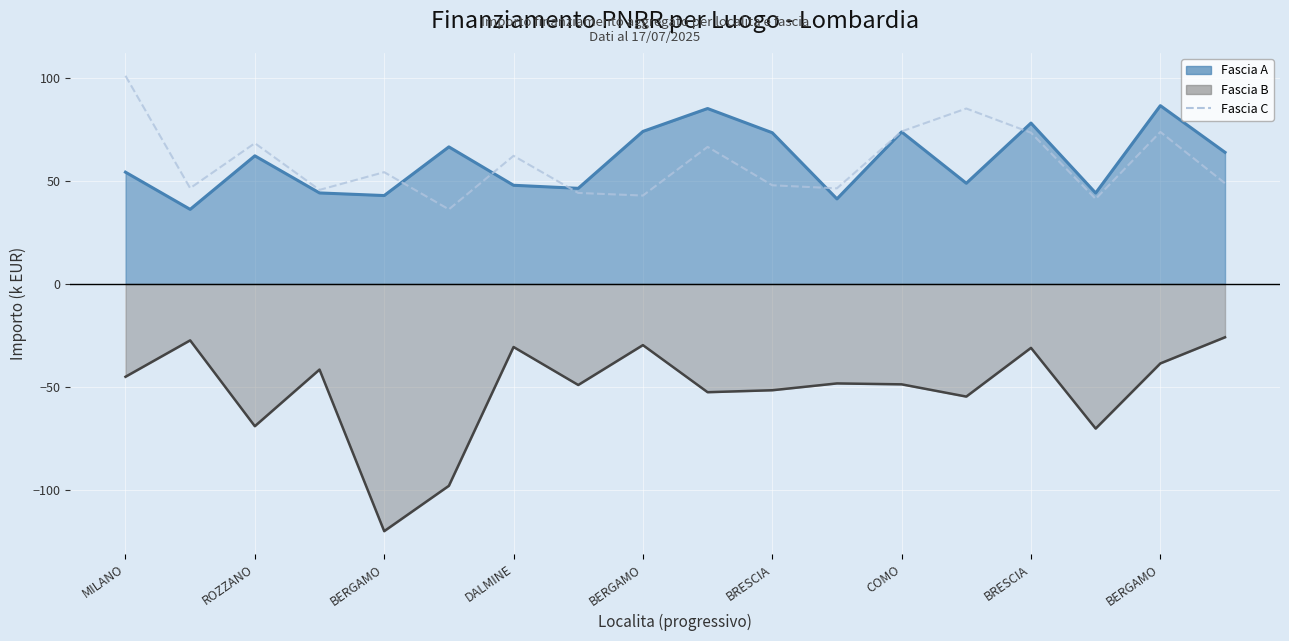

What is the label of the 6th point from the left?

BRESCIA